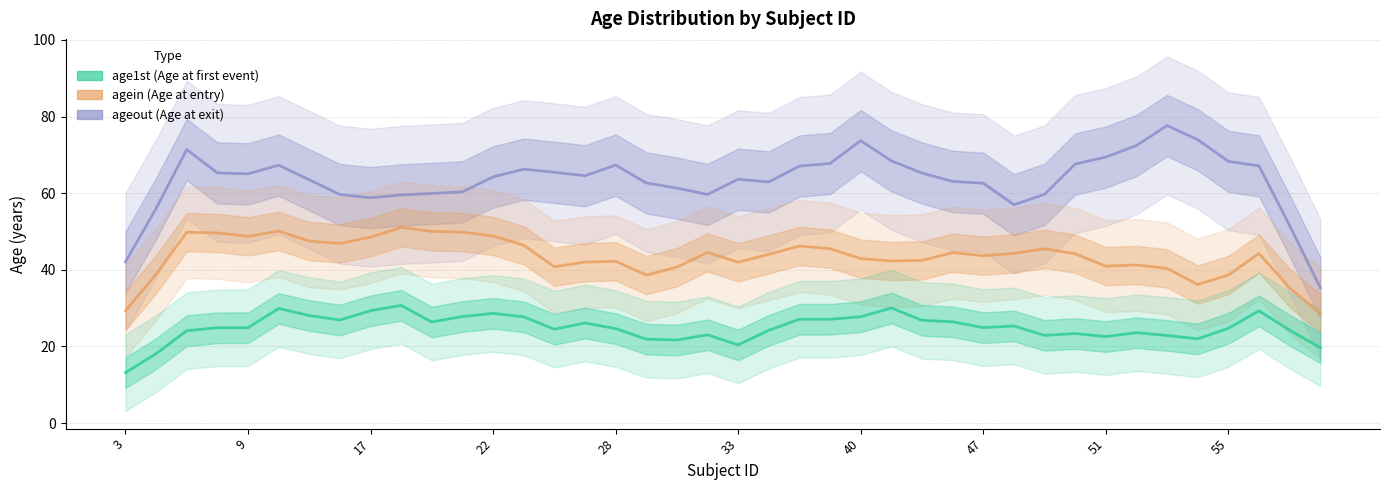

What is the minimum value for age1st?

13.2